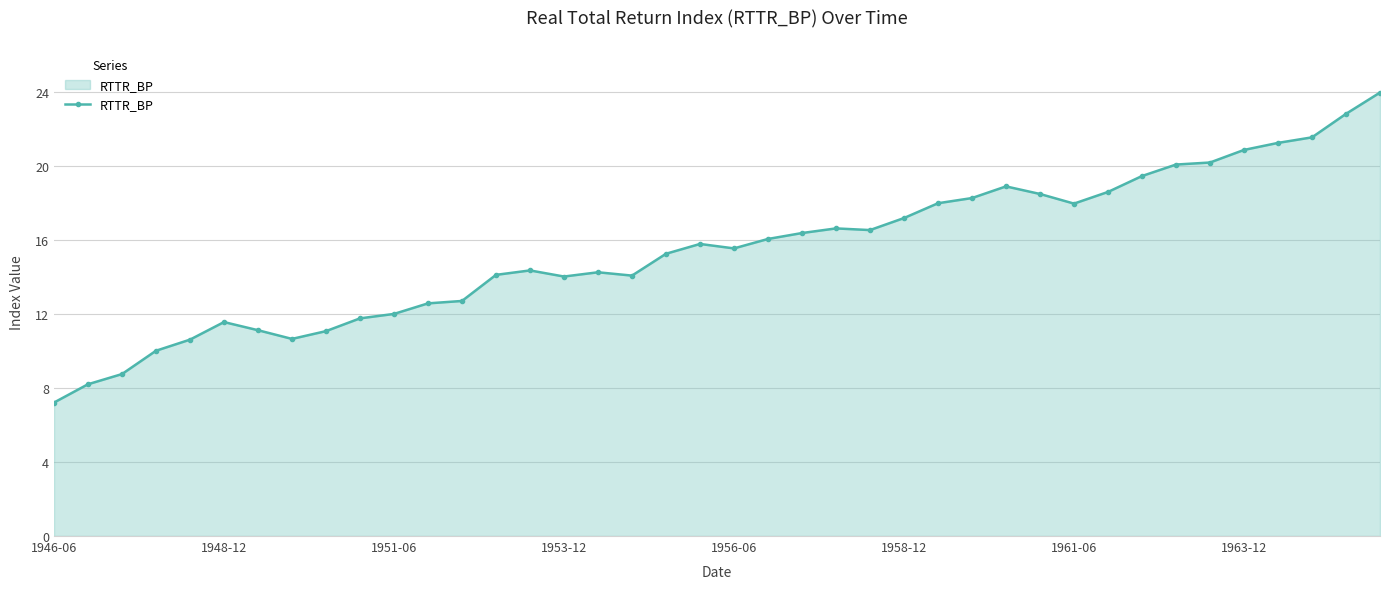

True or false: the data has more than 1 interior local peaks.

True